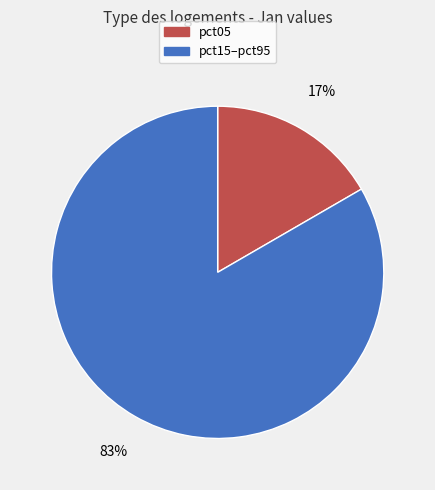

Is there a majority slice in this chart?

Yes